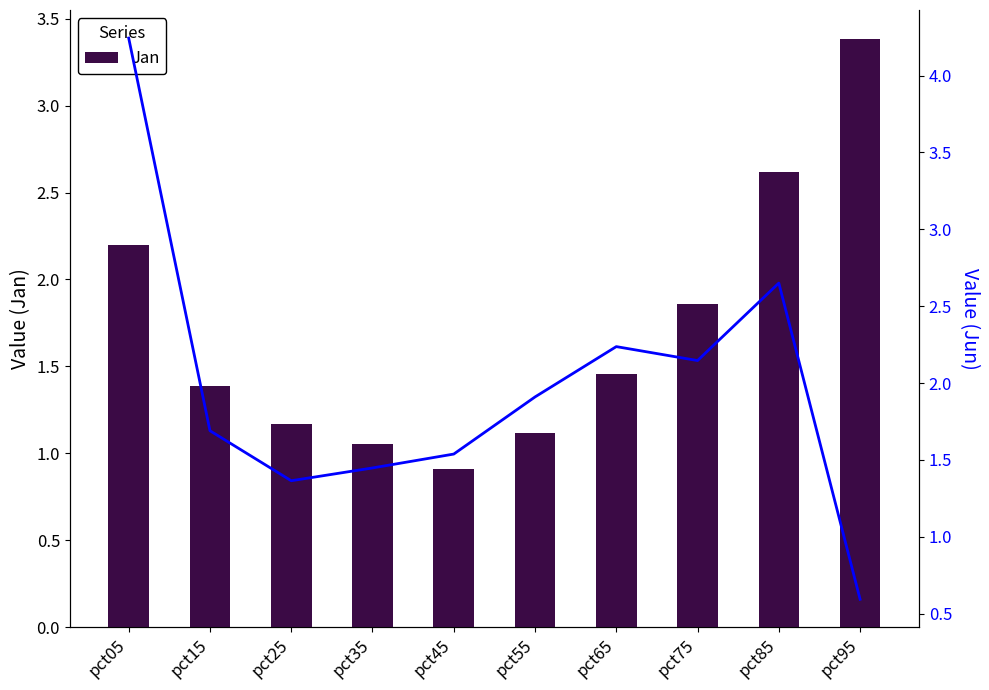

At pct85, list the series in order from smallest to largest.

Jan, Jun